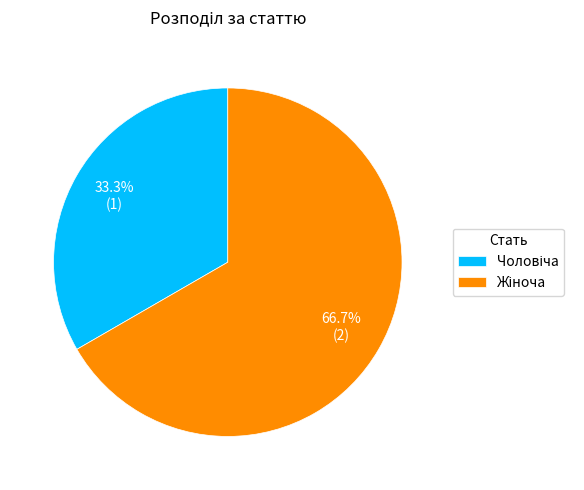

What is the change in value from Чоловіча to Жіноча?

+1